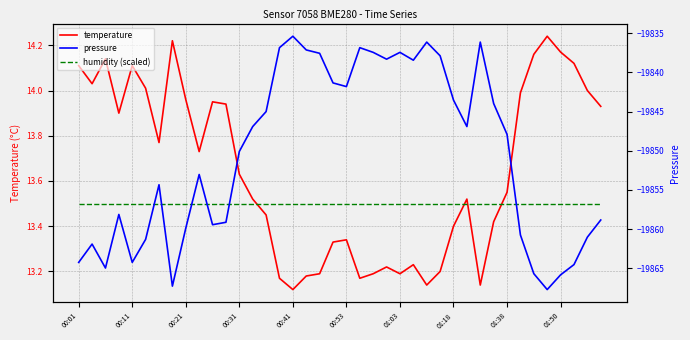

True or false: pressure and temperature intersect in this chart.

False